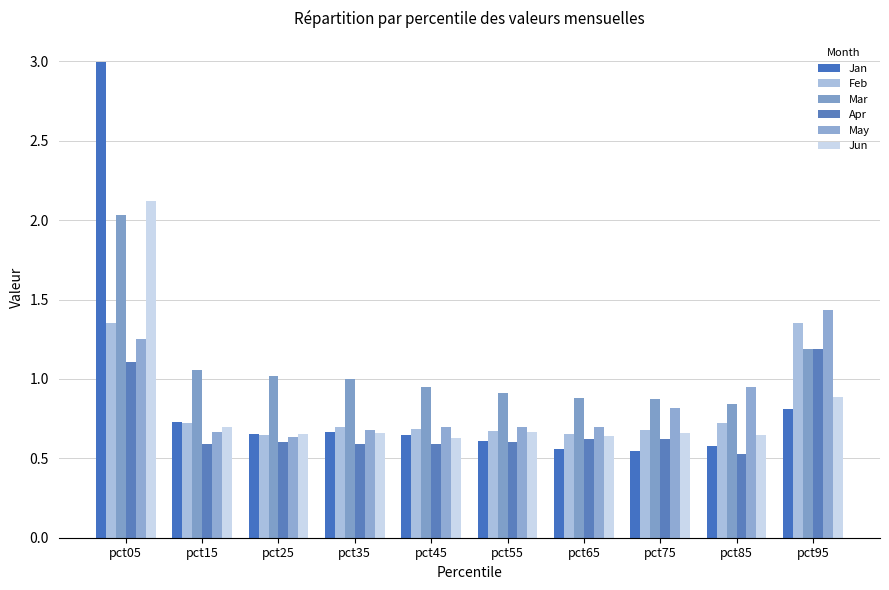

At how many categories does at least one series exceed 0?

10